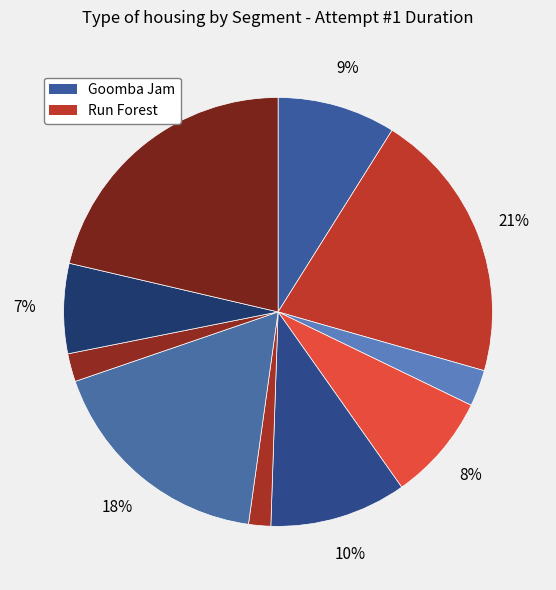

Count the number of slices in the pie.

10